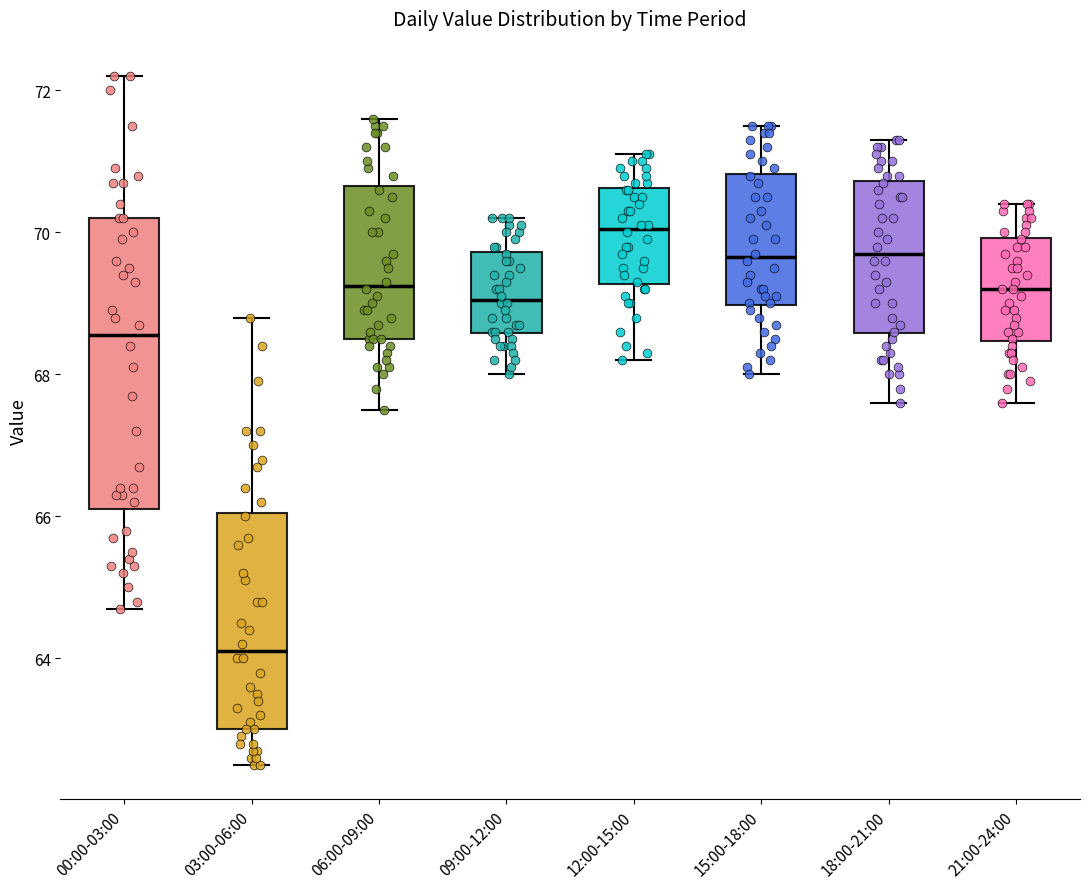

Where is the lower edge of the box for 09:00-12:00 on the y-axis? The values are not printed on the chart, so give them approximately, as read against the axis.

68.6